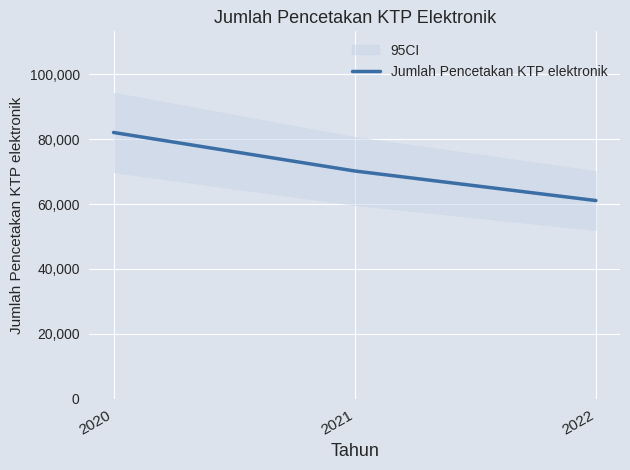

What is the value of the 3rd point from the left?

61081